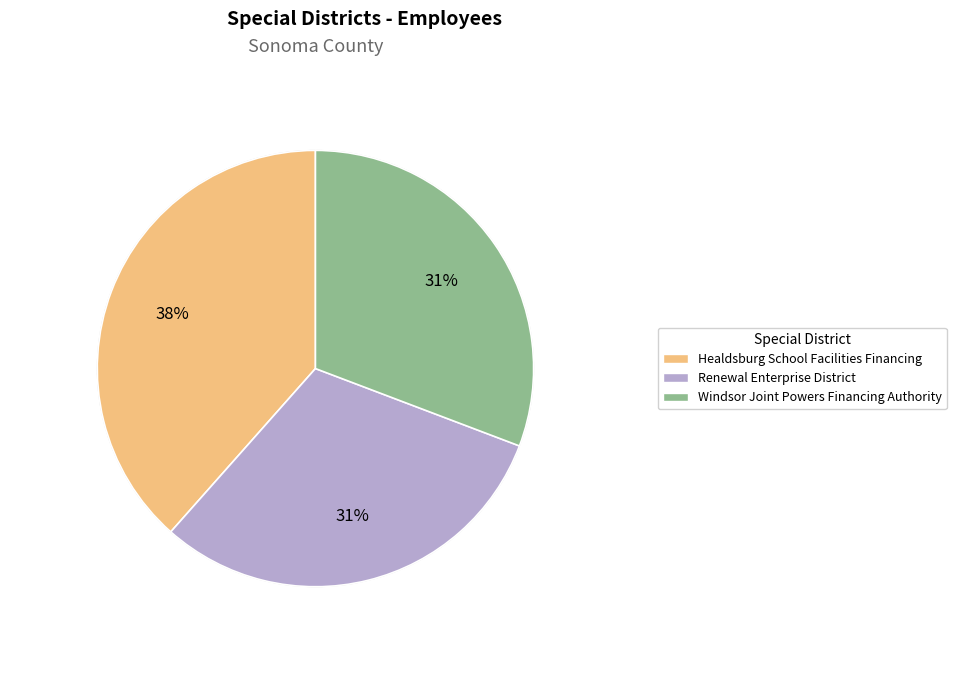

Is Renewal Enterprise District the majority of the pie?

No